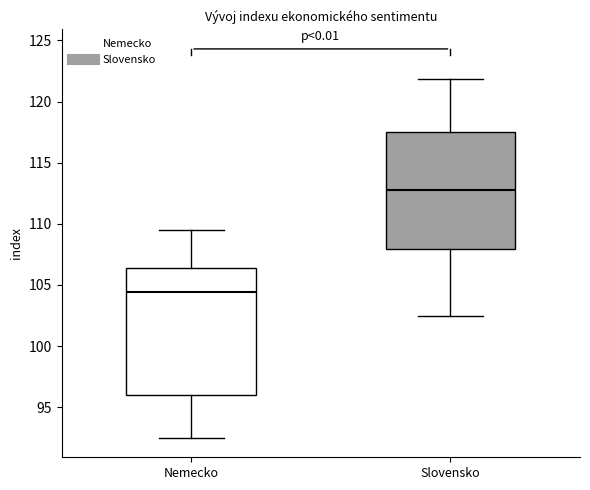

Where does the upper whisker of the box for Slovensko end on the y-axis? The values are not printed on the chart, so give them approximately, as read against the axis.

122.0